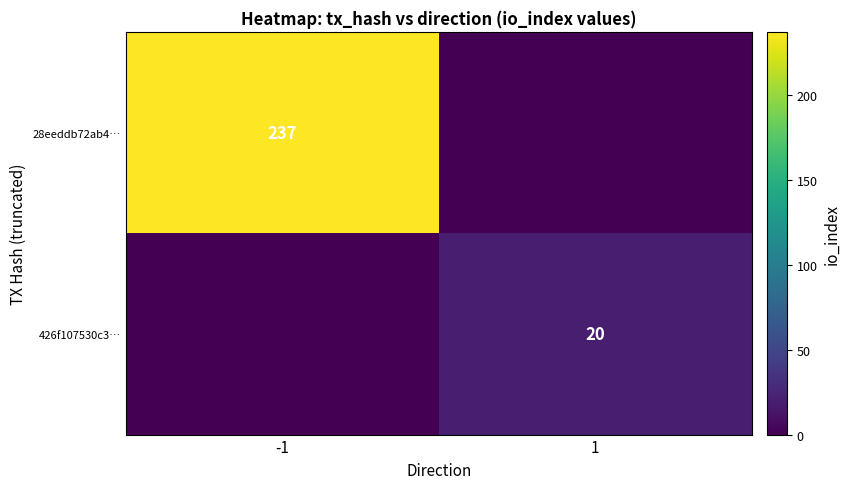

How many categories are shown in the chart?

2